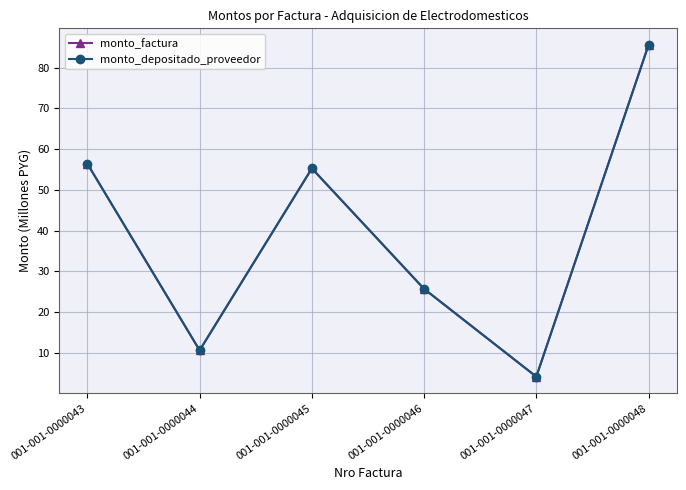

The value of monto_factura at 001-001-0000047 is 4.2. True or false?

True